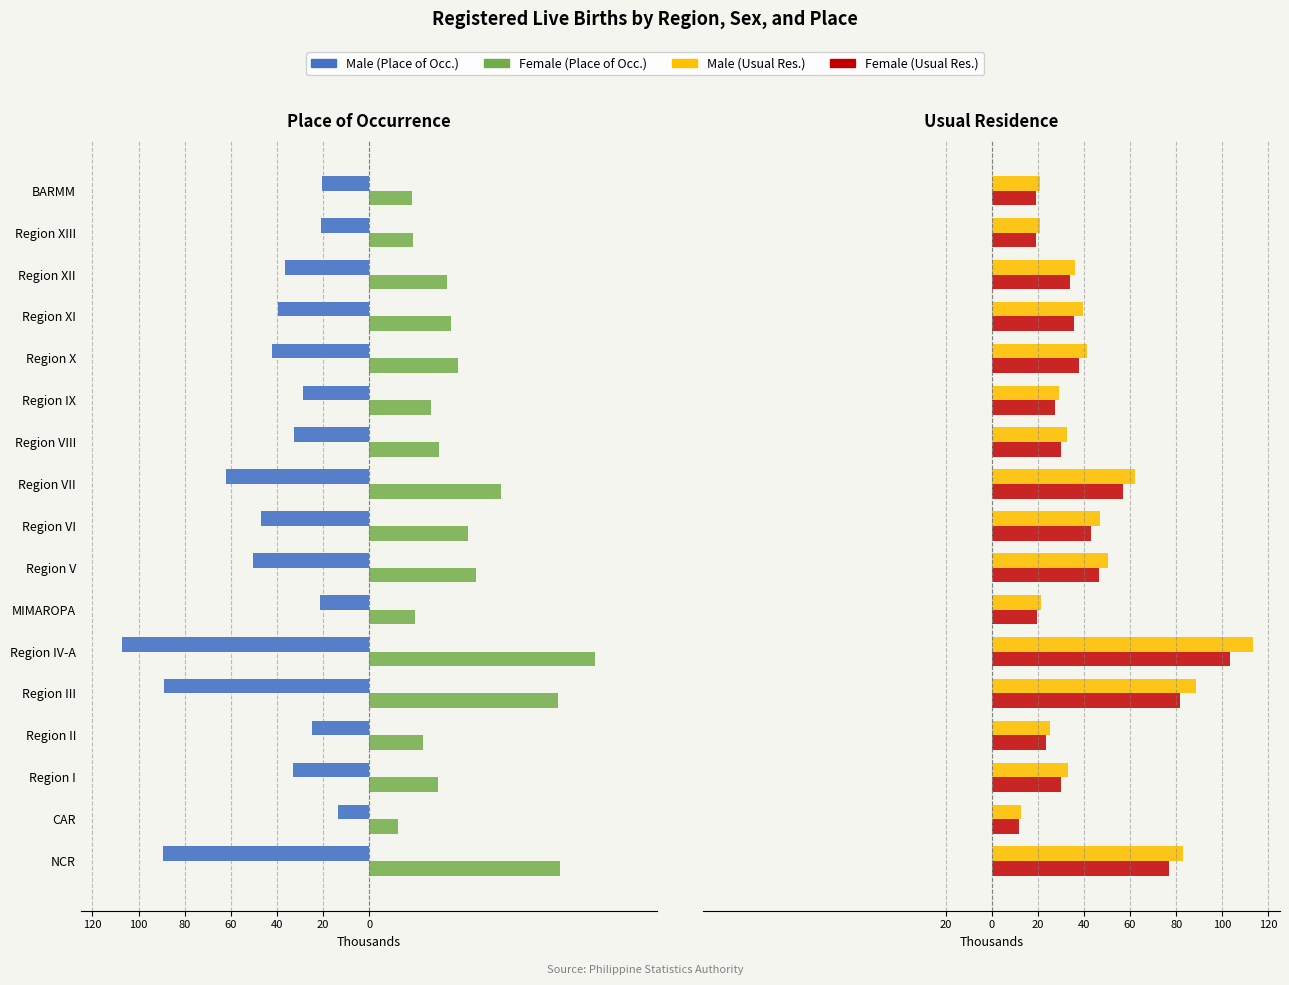

How many series are shown in this chart?

4